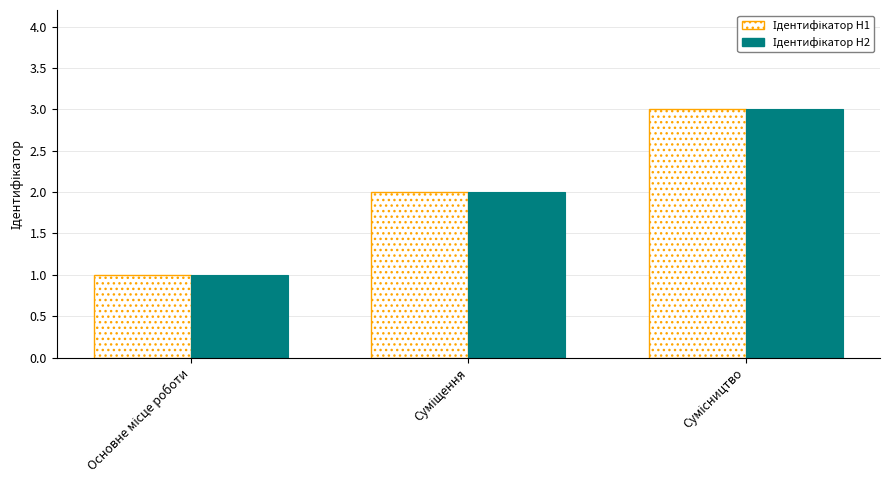

How many bars are there in each group?

2